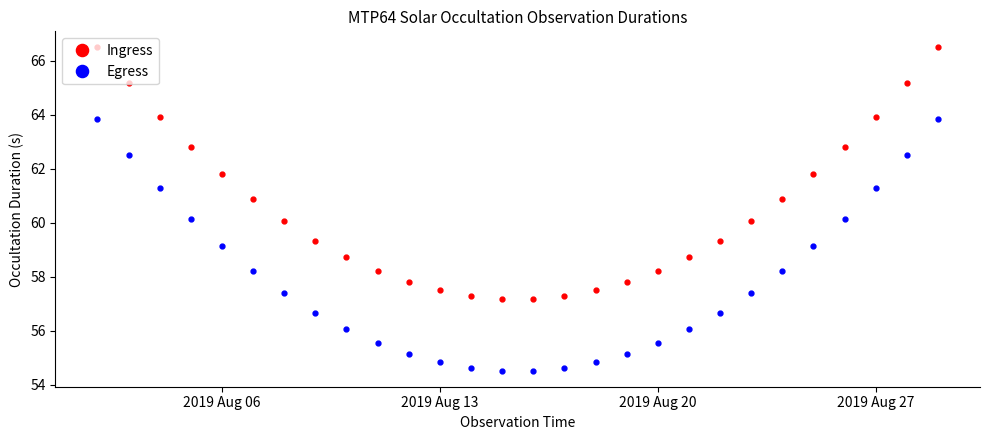

List the series in order of their overall mean, lowest first.

Egress, Ingress